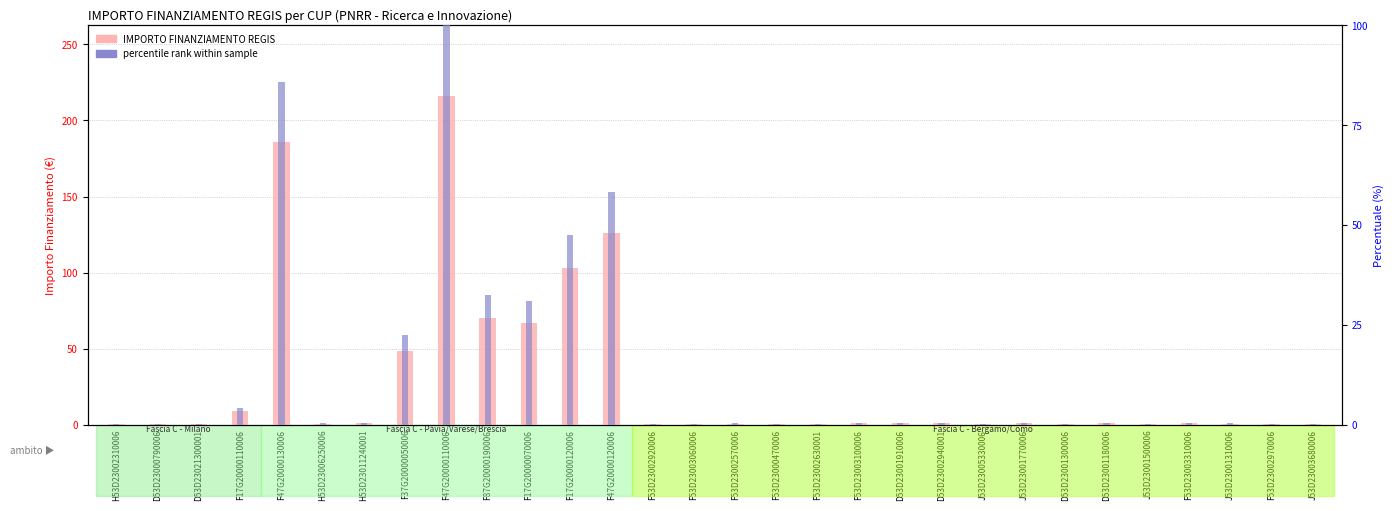

What position from the right is F53D23002570006?

15